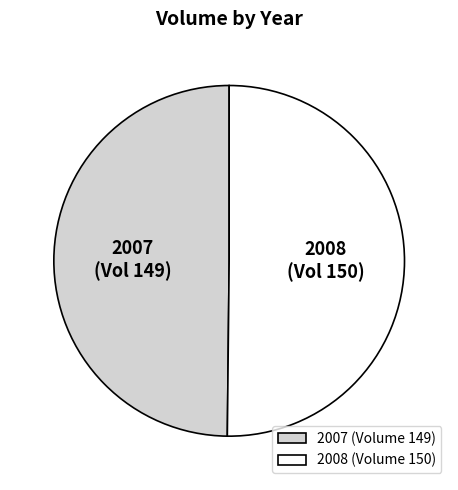

Approximately how many times larger is the value at 2007 (Volume 149) compared to 2008 (Volume 150)?

1.0